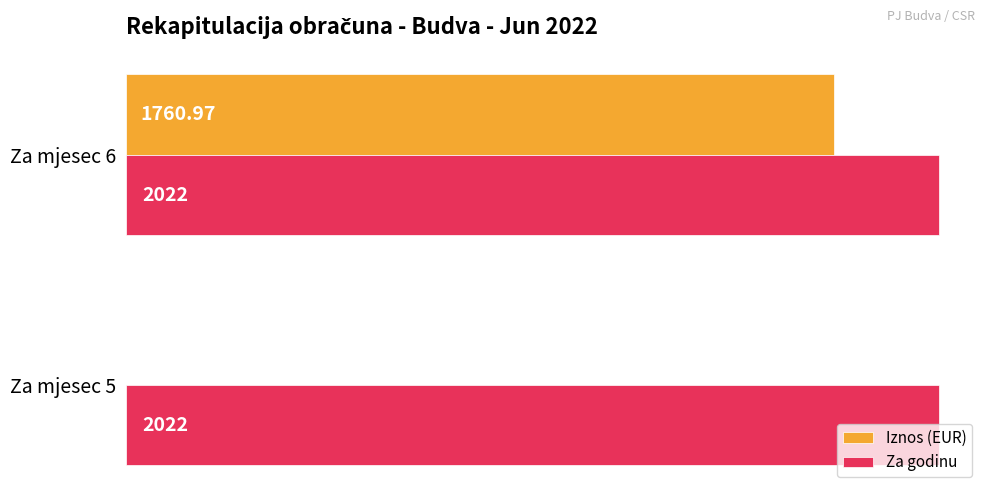

What are all the series names shown in the legend?

Iznos (EUR), Za godinu